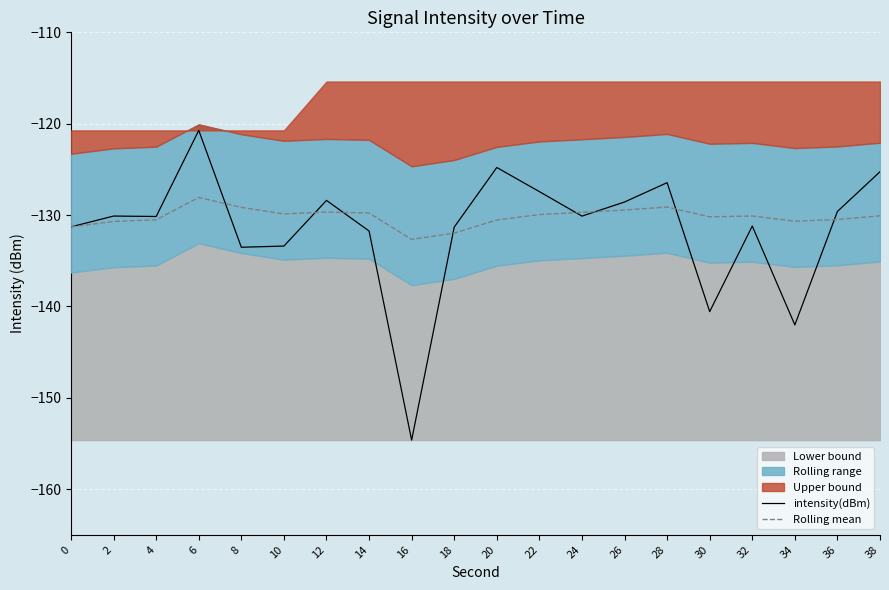

Where do intensity(dBm) and Rolling mean first cross each other?

6 and 8